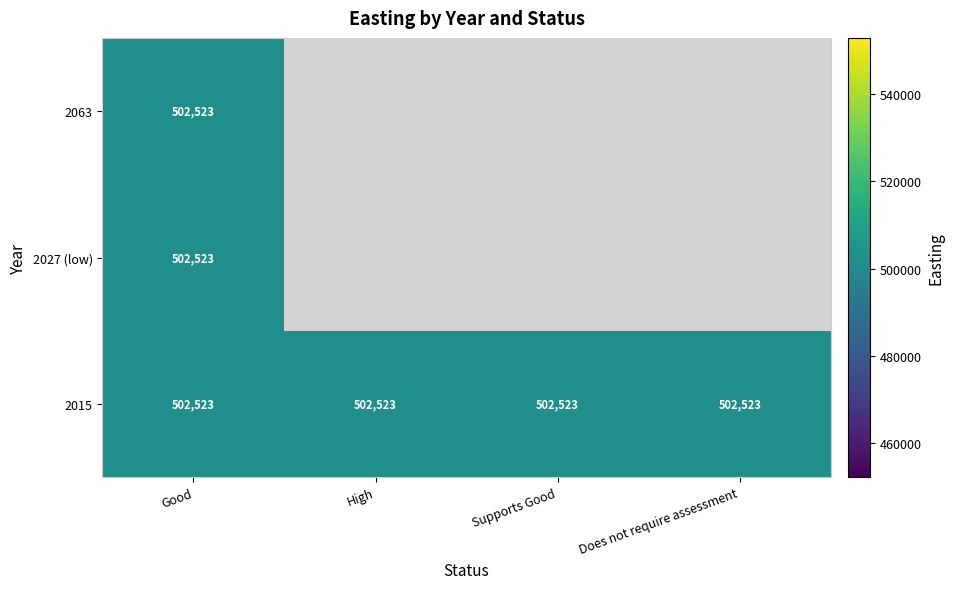

At which category is the sum across all series the highest?

Good